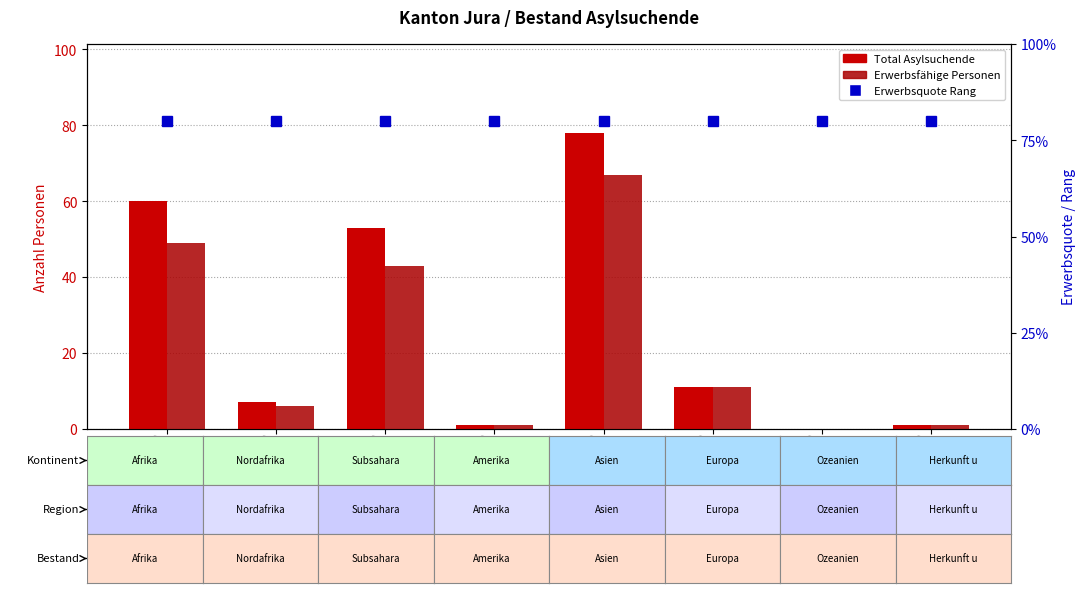

The Erwerbsfähige Personen series shows 11 at Europa. True or false?

True